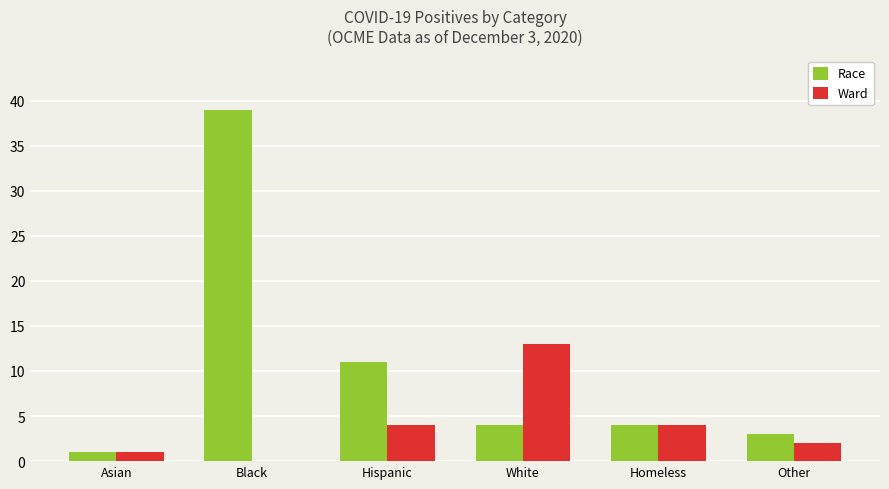

How many groups of bars are there?

6